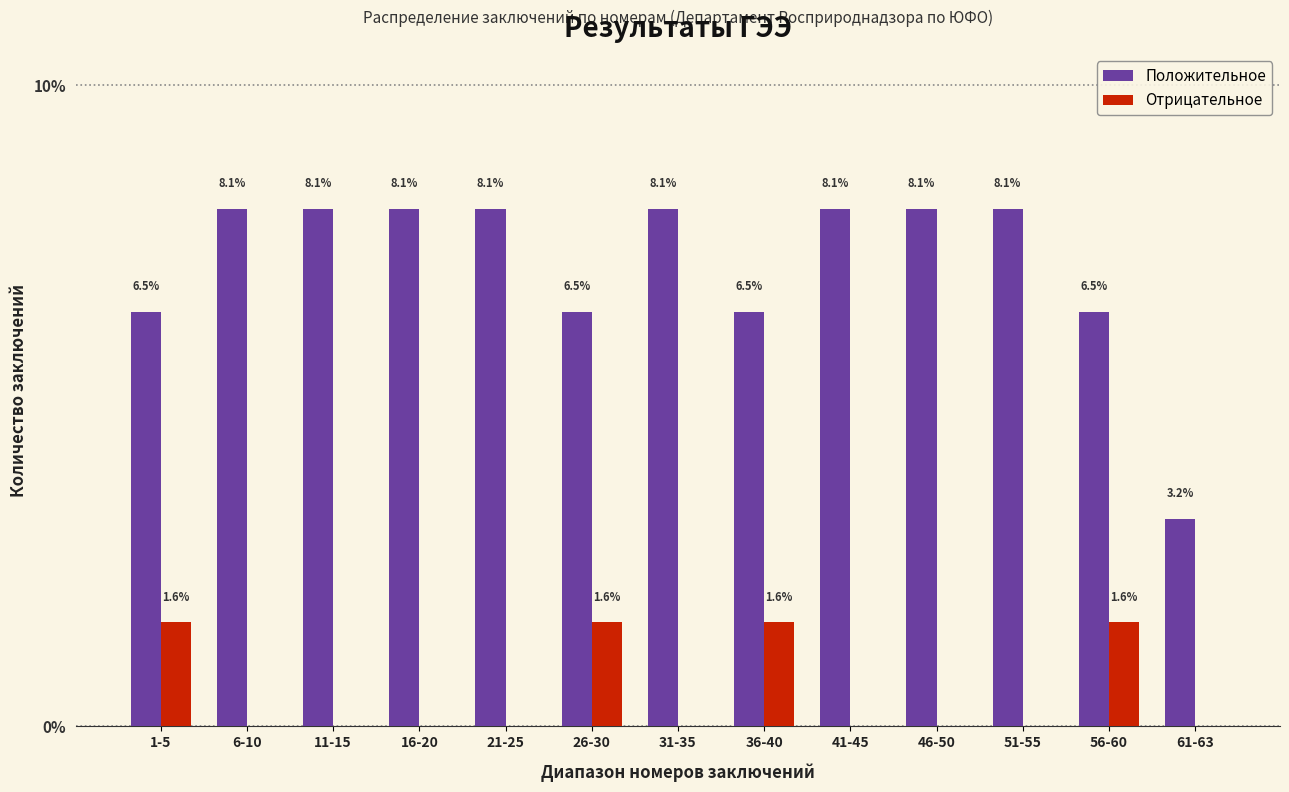

Reading left to right, extract all data points from this chart.

Положительное: 1-5=6.5	6-10=8.1	11-15=8.1	16-20=8.1	21-25=8.1	26-30=6.5	31-35=8.1	36-40=6.5	41-45=8.1	46-50=8.1	51-55=8.1	56-60=6.5	61-63=3.2
Отрицательное: 1-5=1.6	6-10=0.0	11-15=0.0	16-20=0.0	21-25=0.0	26-30=1.6	31-35=0.0	36-40=1.6	41-45=0.0	46-50=0.0	51-55=0.0	56-60=1.6	61-63=0.0